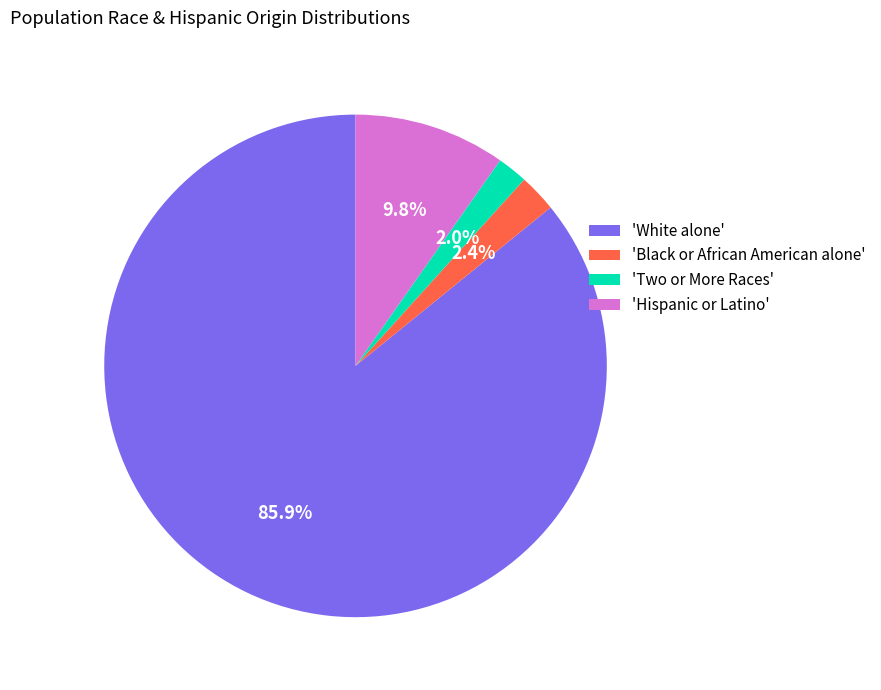

Which slice is the largest?

'White alone'